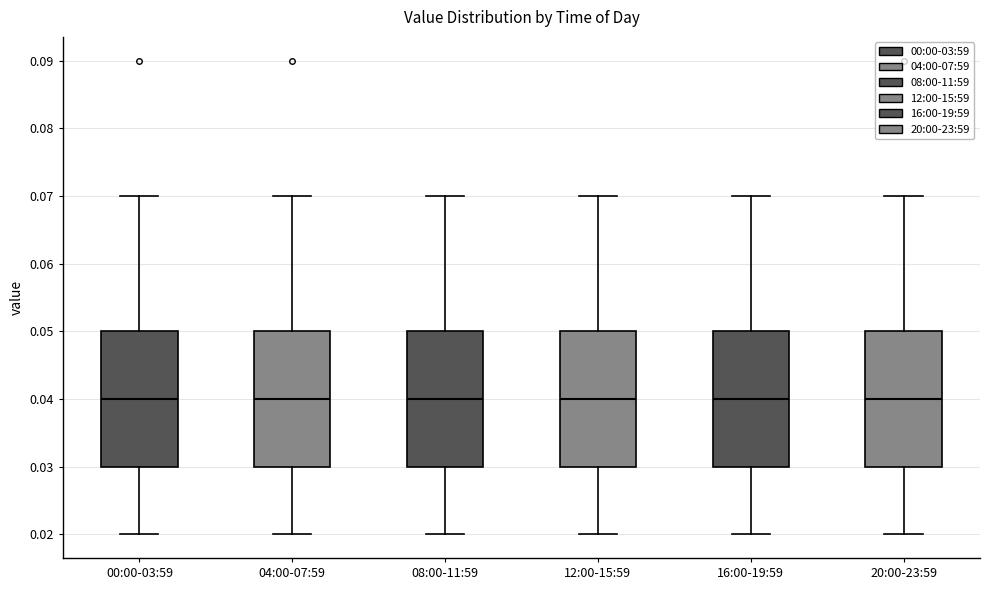

Reading left to right, read every box against the y-axis: the position of its median line, the range the box covers, and the ends of its whiskers. The values are not printed on the chart, so give them approximately, as read against the axis.

00:00-03:59: median 0.04, box 0.03 to 0.05, whiskers 0.02 to 0.07
04:00-07:59: median 0.04, box 0.03 to 0.05, whiskers 0.02 to 0.07
08:00-11:59: median 0.04, box 0.03 to 0.05, whiskers 0.02 to 0.07
12:00-15:59: median 0.04, box 0.03 to 0.05, whiskers 0.02 to 0.07
16:00-19:59: median 0.04, box 0.03 to 0.05, whiskers 0.02 to 0.07
20:00-23:59: median 0.04, box 0.03 to 0.05, whiskers 0.02 to 0.07